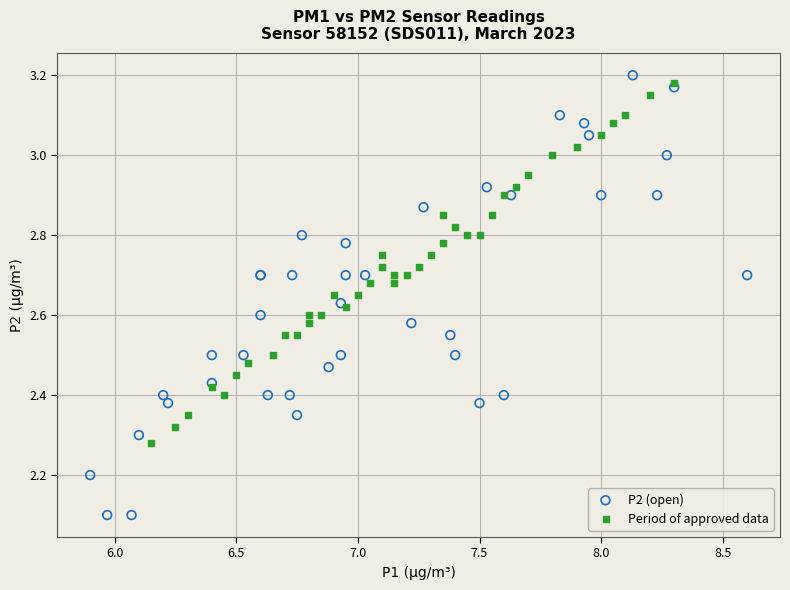

Which series has the largest Y range (max minus min)?

P2 (open)